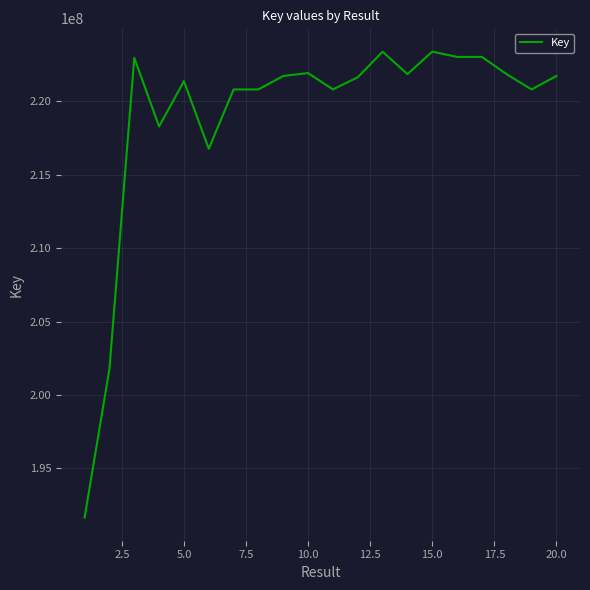

What is the minimum value shown in the chart?

191666175